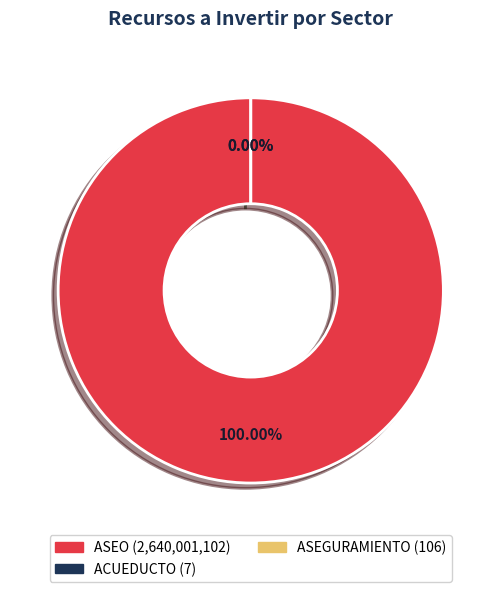

To the nearest percent, what is the difference between the ACUEDUCTO and ASEO slice percentages?

100%